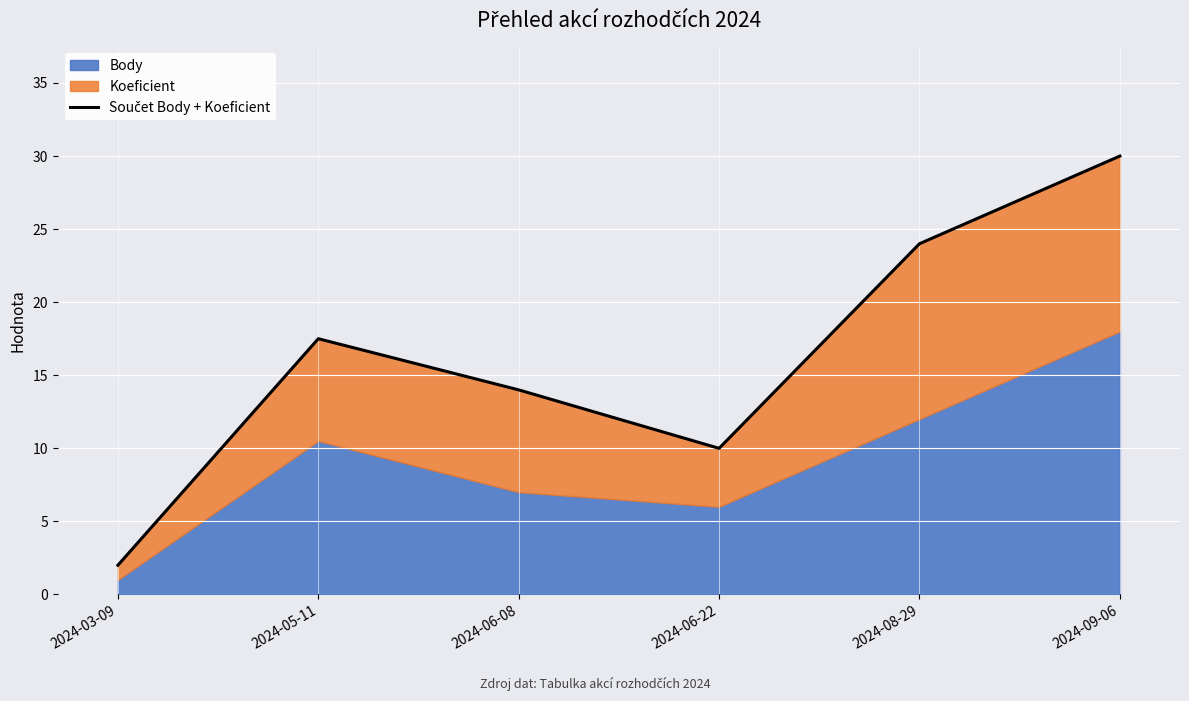

What is the change in value from 2024-05-11 to 2024-06-22?

-7.5